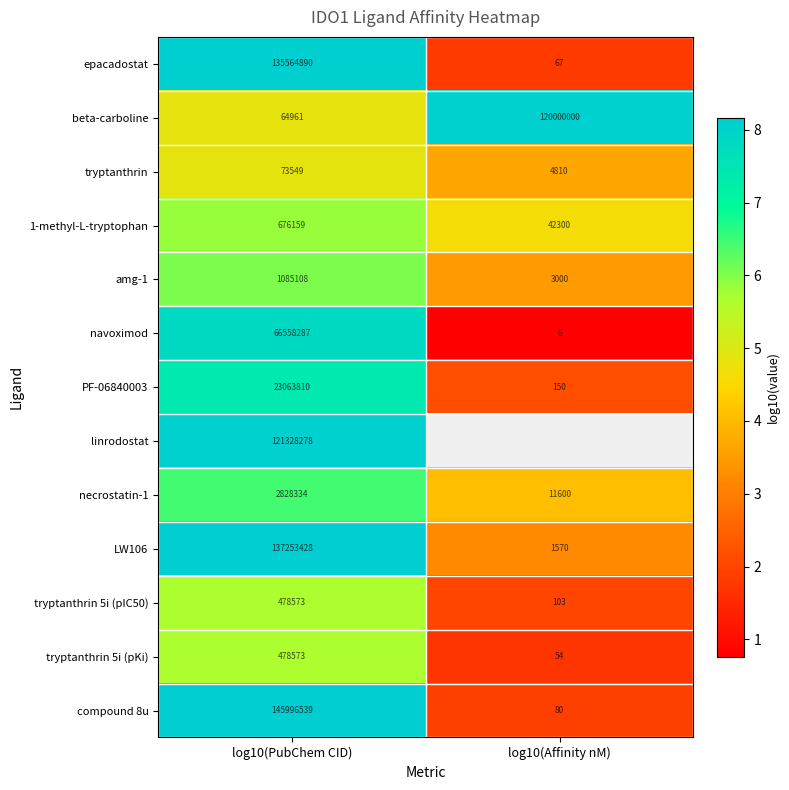

Which category has the lowest value across all series?

log10(Affinity nM)